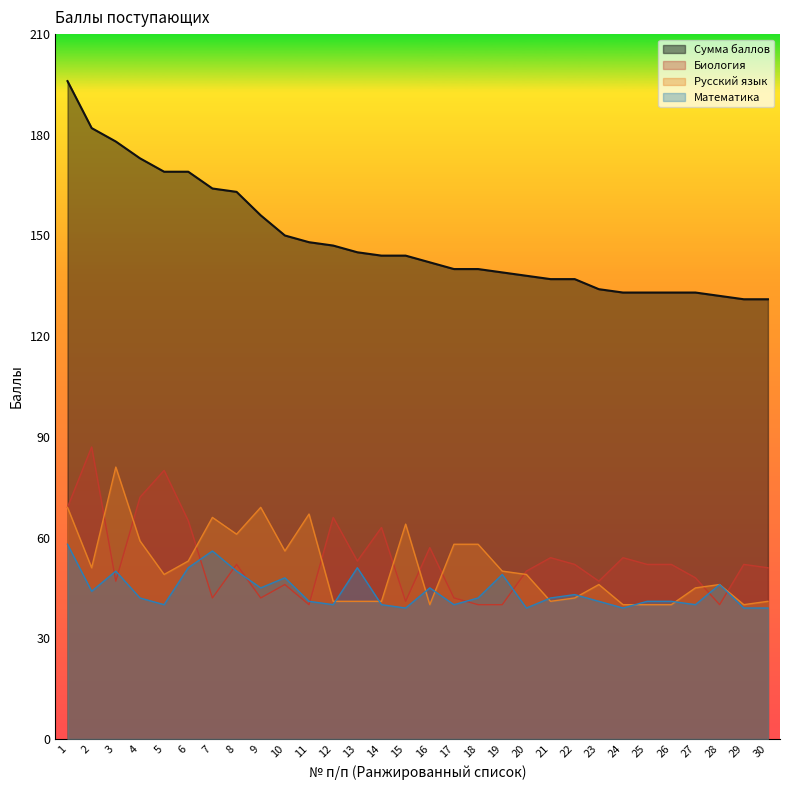

Where does the Математика series first go above 42?

1